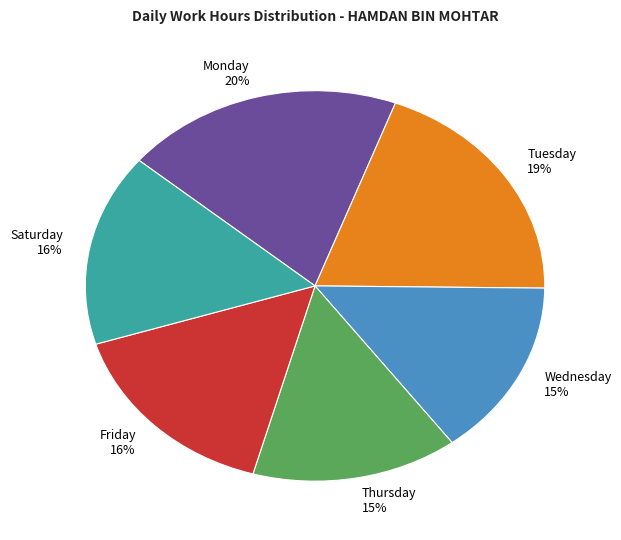

What percentage is the Friday 16% slice, to the nearest percent?

16%